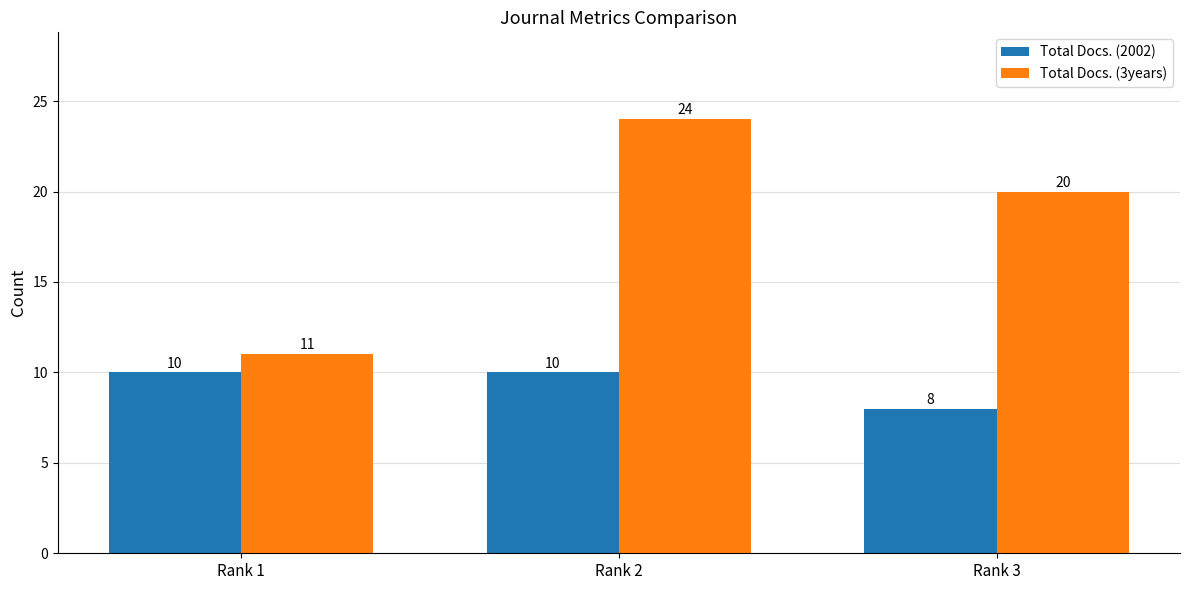

Count the number of data series in this chart.

2